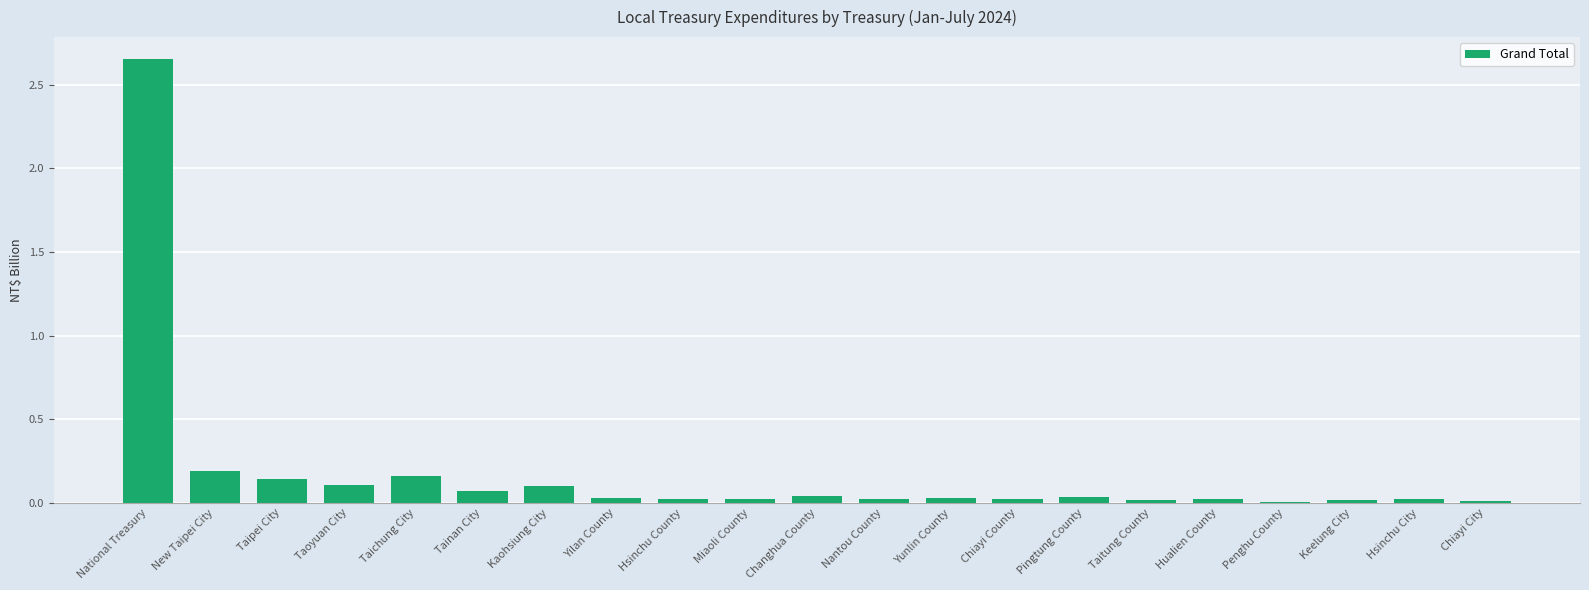

What is the sum of all values?

3.7